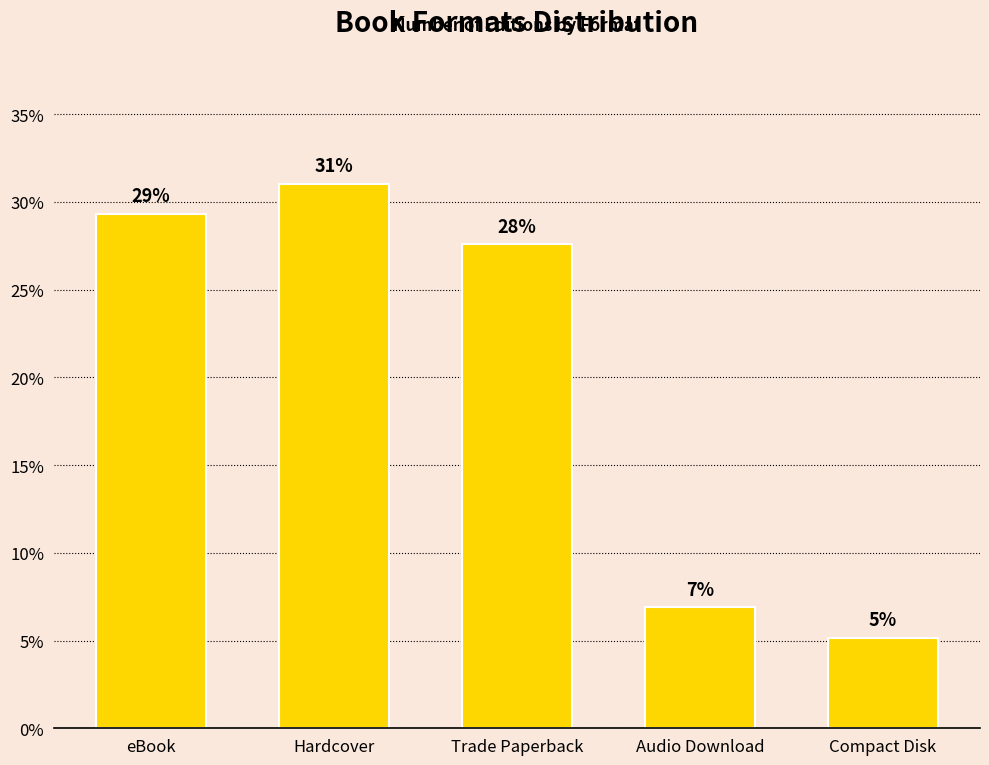

List the labels in order of value, smallest first.

Compact Disk, Audio Download, Trade Paperback, eBook, Hardcover